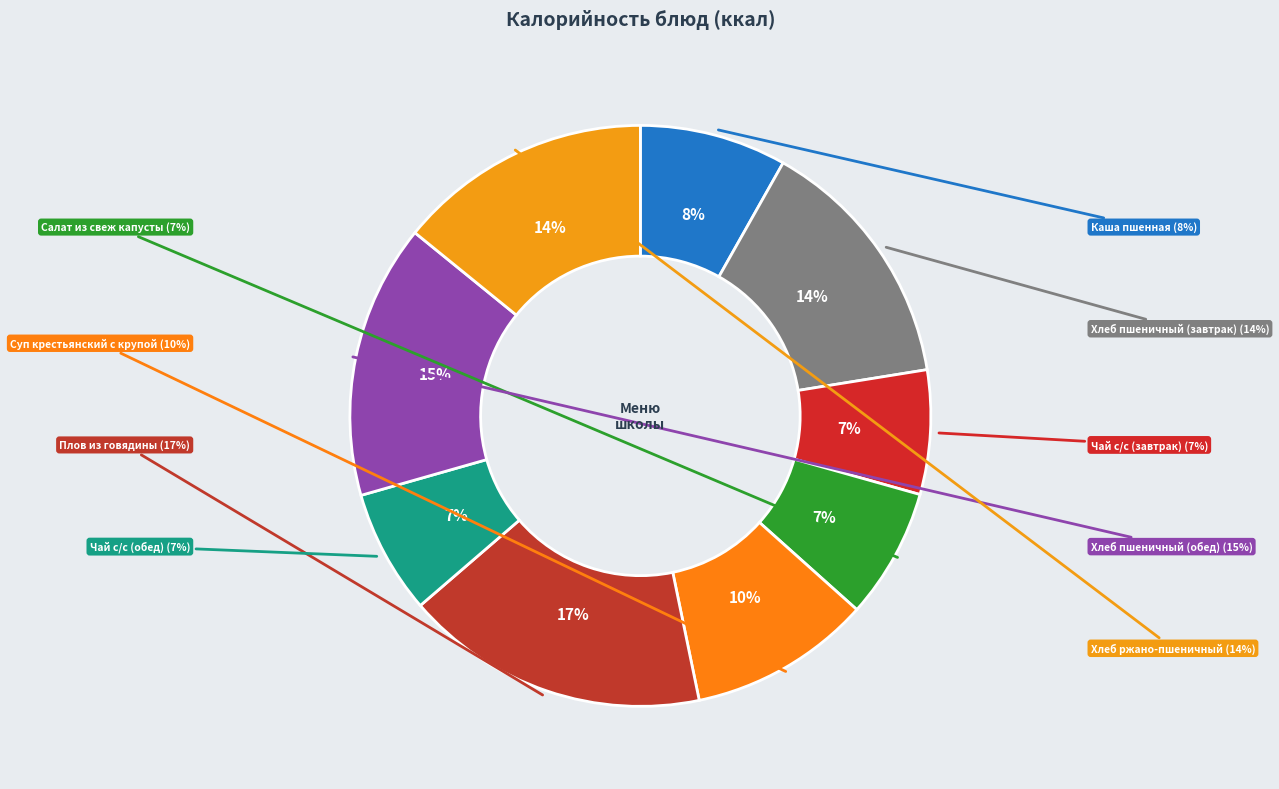

True or false: Чай с/с (обед) accounts for 1% of the total.

False